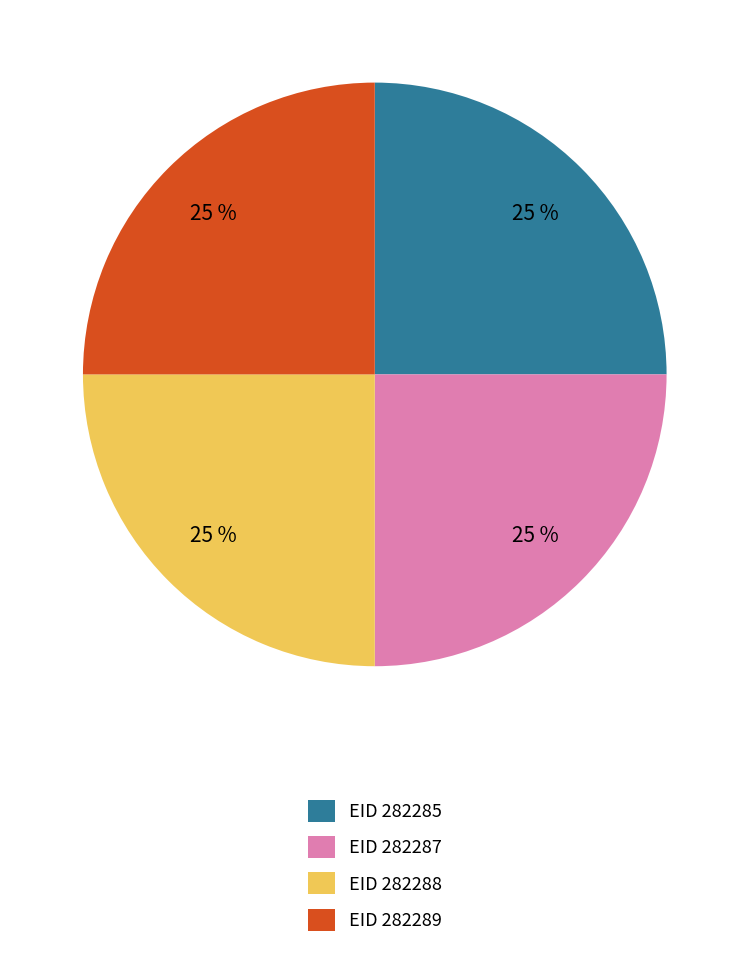

Approximately how many times larger is the value at EID 282287 compared to EID 282285?

1.0